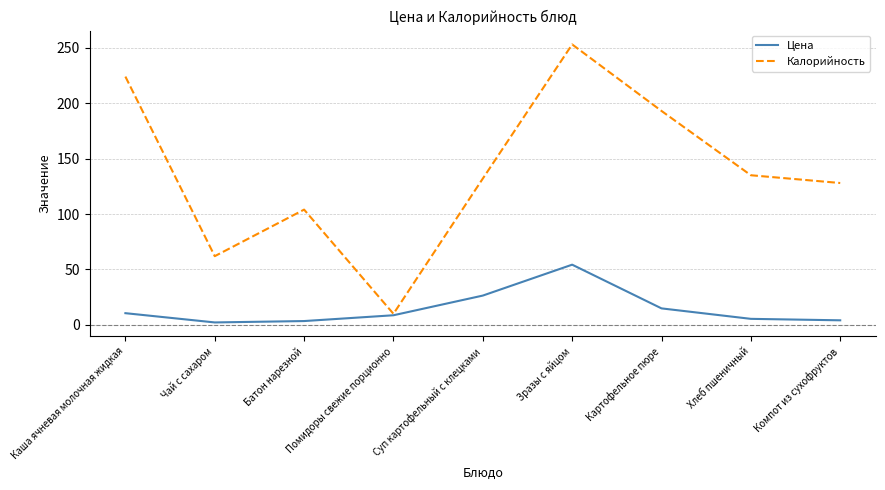

What is the minimum value for Калорийность?

10.0